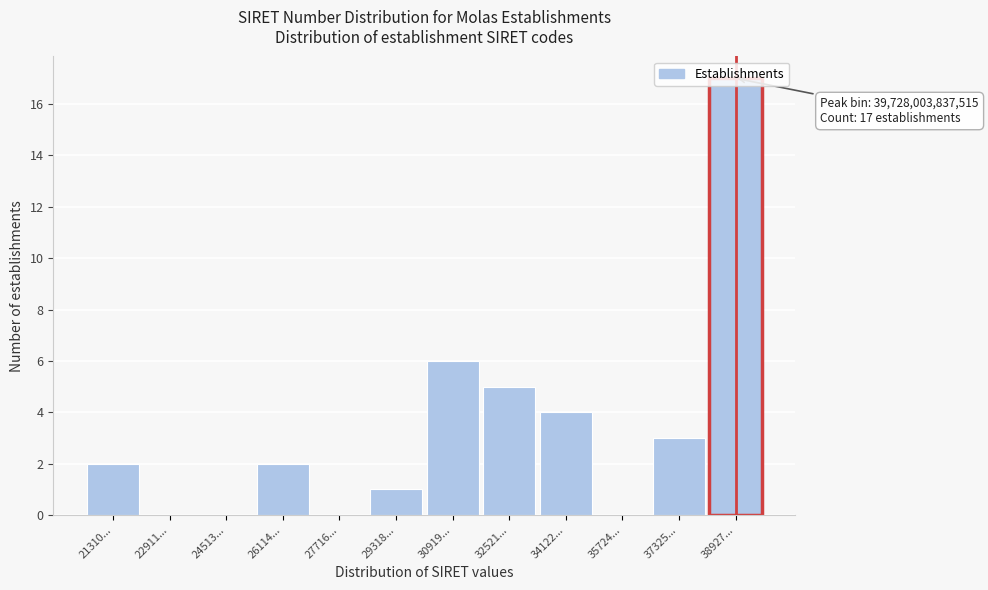

At which label is the value closest to 8?

30919...